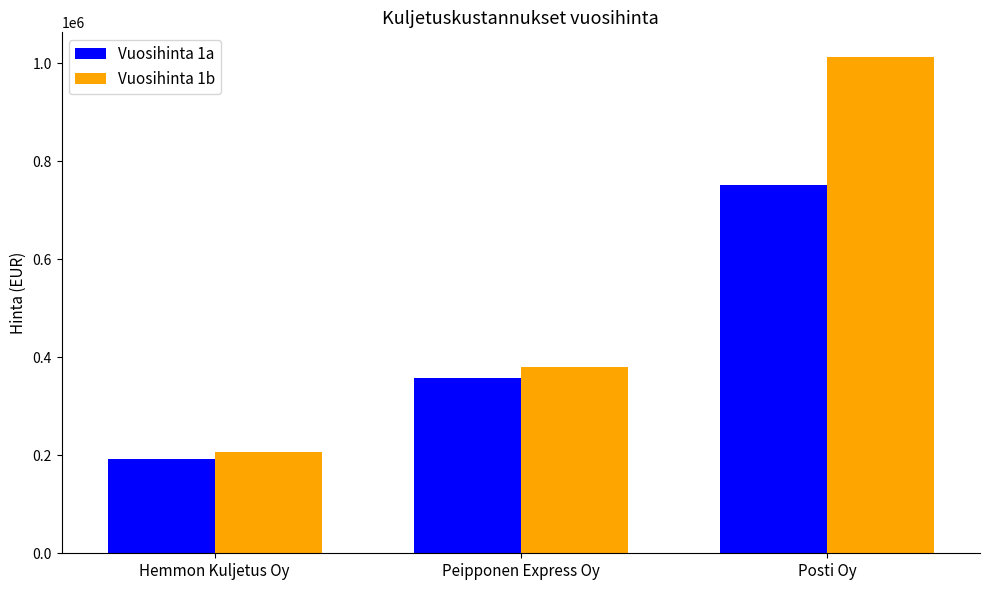

What is the sum of the Vuosihinta 1a values at Hemmon Kuljetus Oy and Peipponen Express Oy?

549652